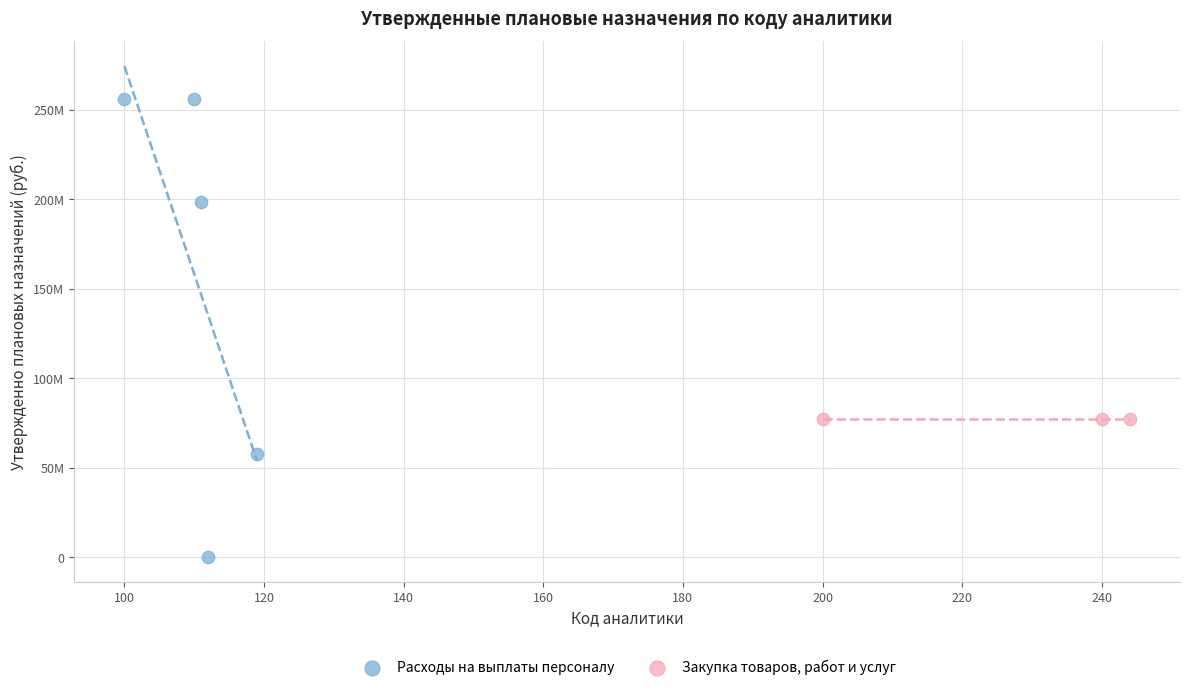

What are all the series names shown in the legend?

Расходы на выплаты персоналу, Закупка товаров, работ и услуг